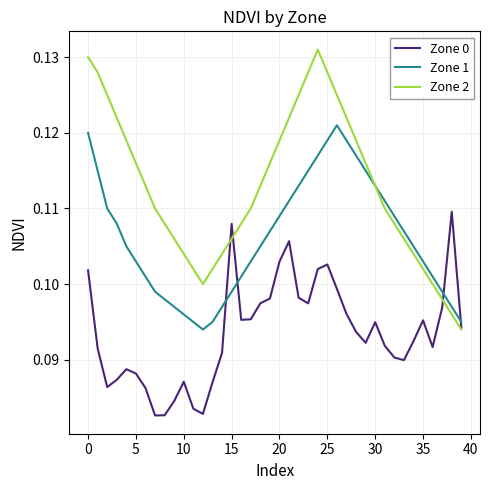

Rank the series by their maximum value, from lowest to highest.

Zone 0, Zone 1, Zone 2